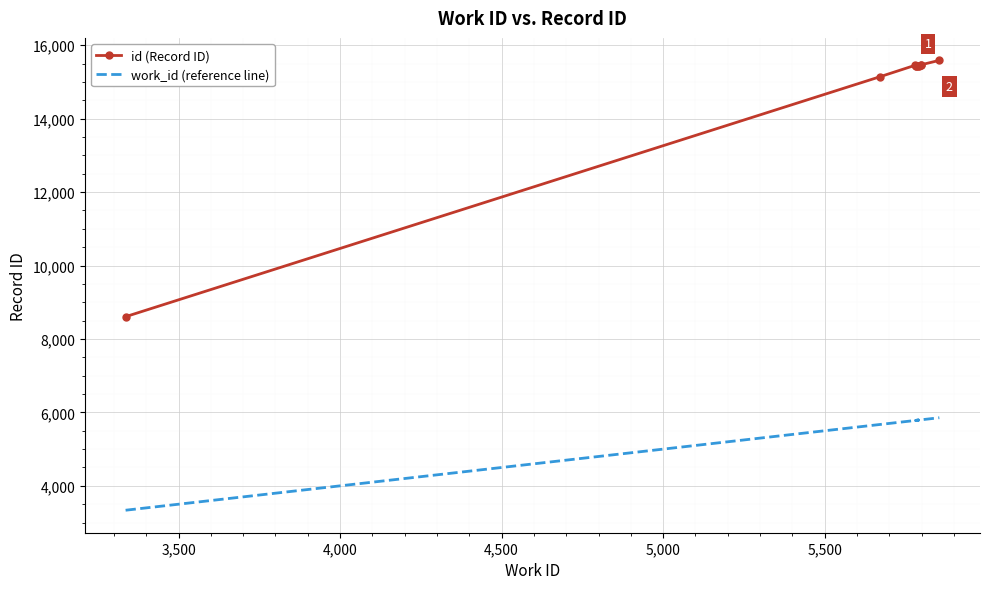

True or false: id (Record ID) and work_id (reference line) intersect in this chart.

False